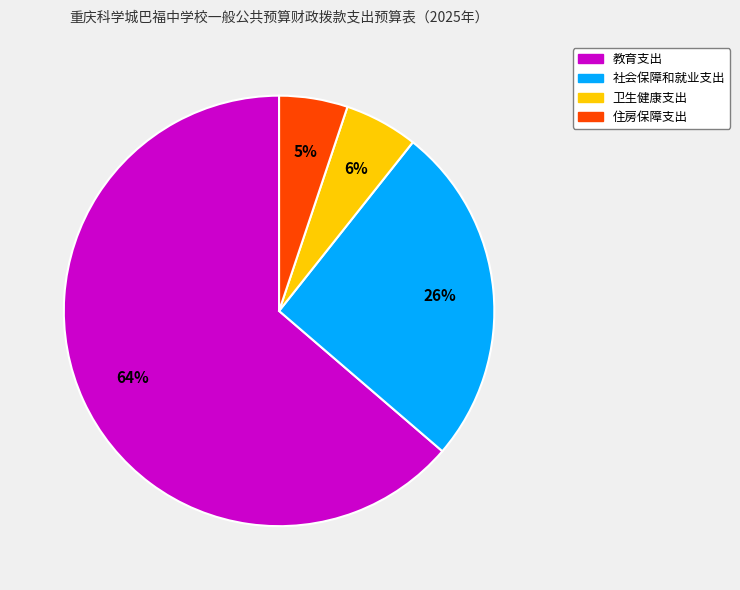

Count the number of slices in the pie.

4